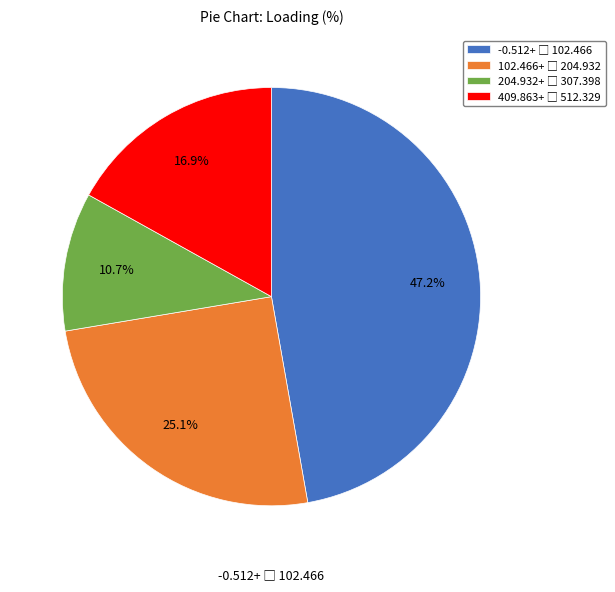

Is there a majority slice in this chart?

No